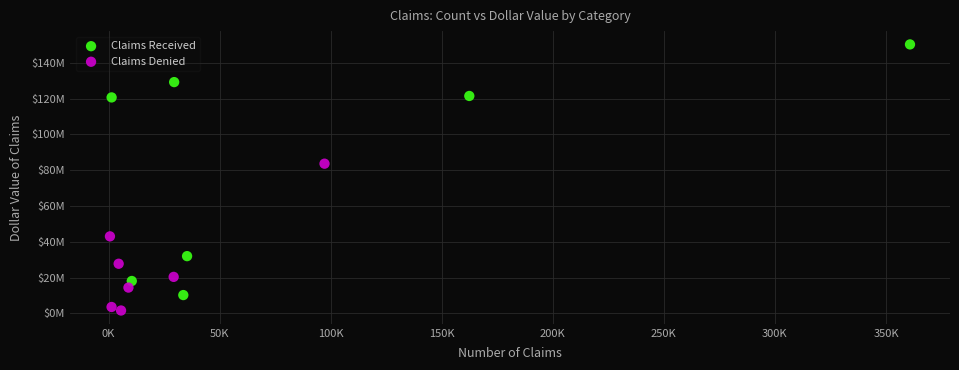

Which series contains the lowest Y value?

Claims Denied